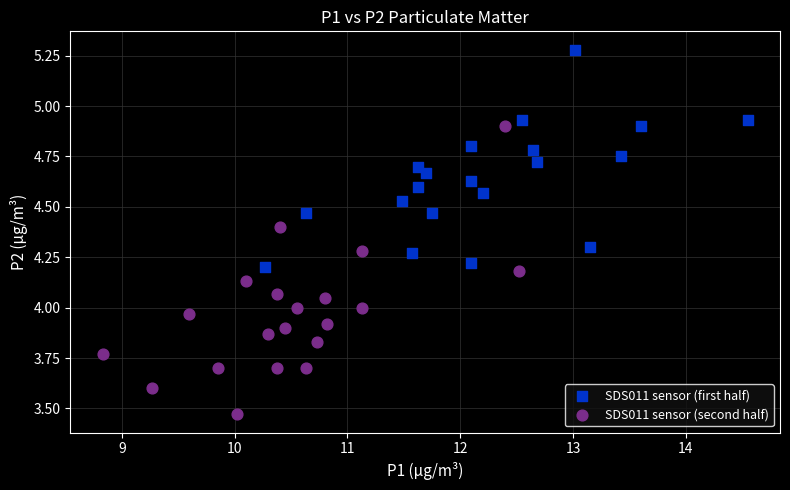

What are all the series names shown in the legend?

SDS011 sensor (first half), SDS011 sensor (second half)